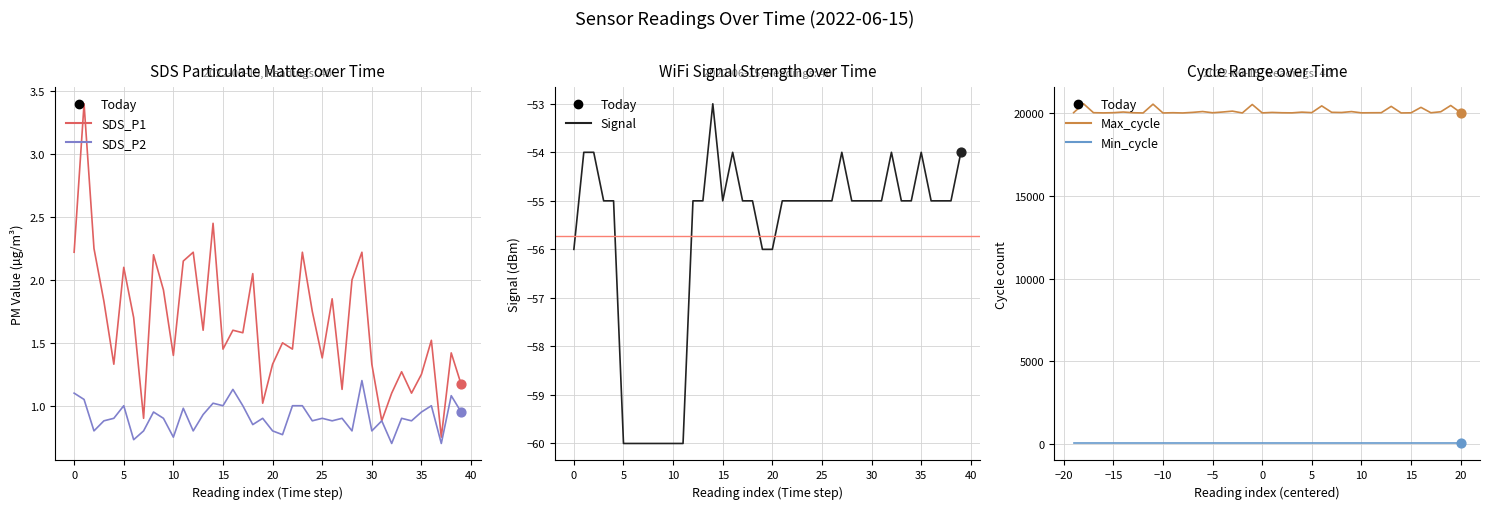

Which series has the largest Y range (max minus min)?

Max_cycle